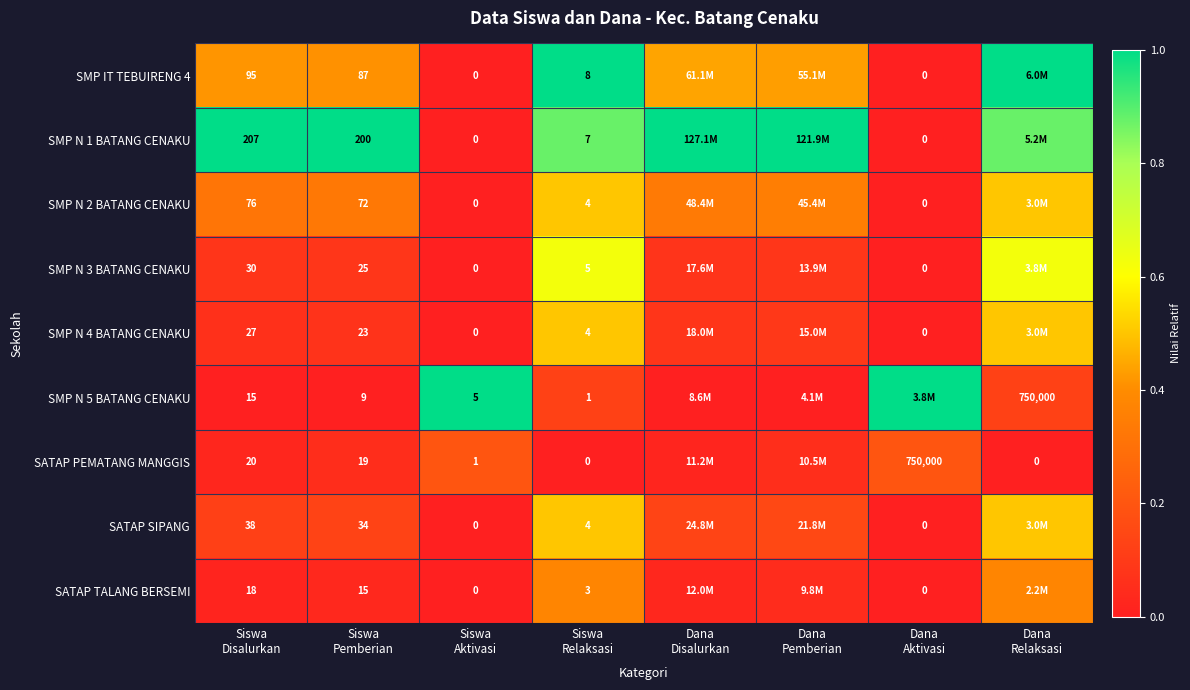

True or false: SMP N 5 BATANG CENAKU has a value of 0.1 at Dana Relaksasi.

False